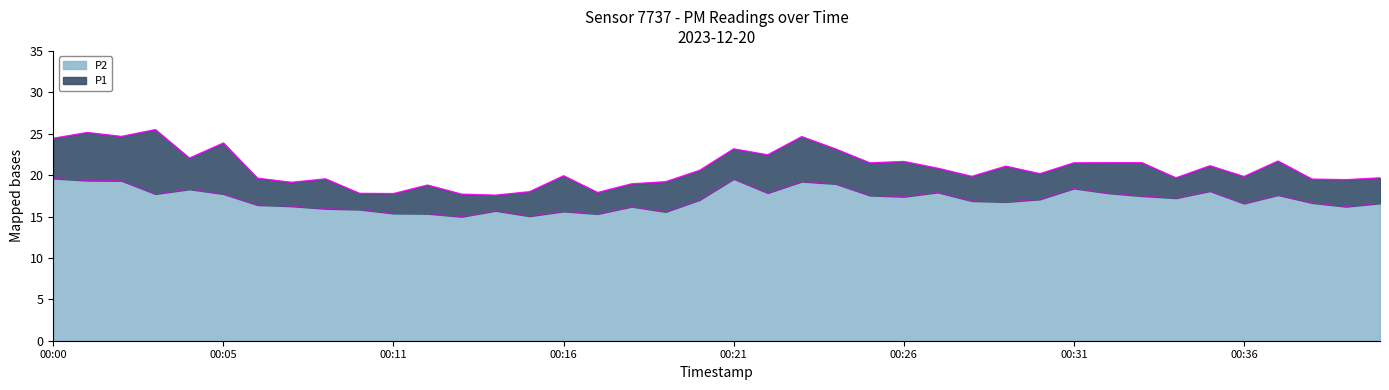

Which has a higher value, 00:16 or 00:00?

00:00